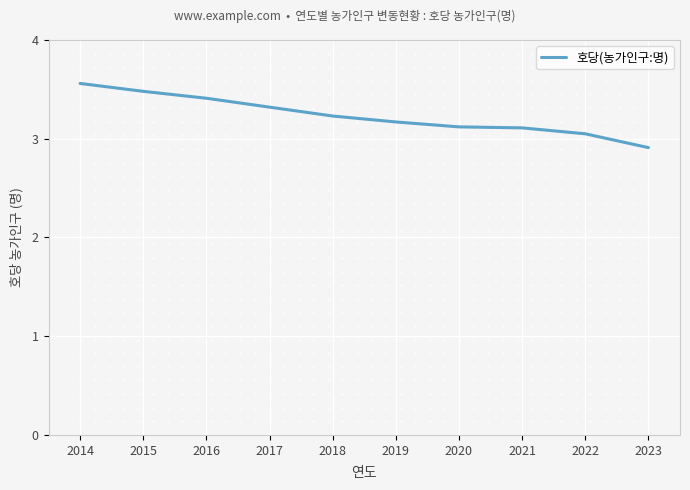

What is the sum of all values?

32.4